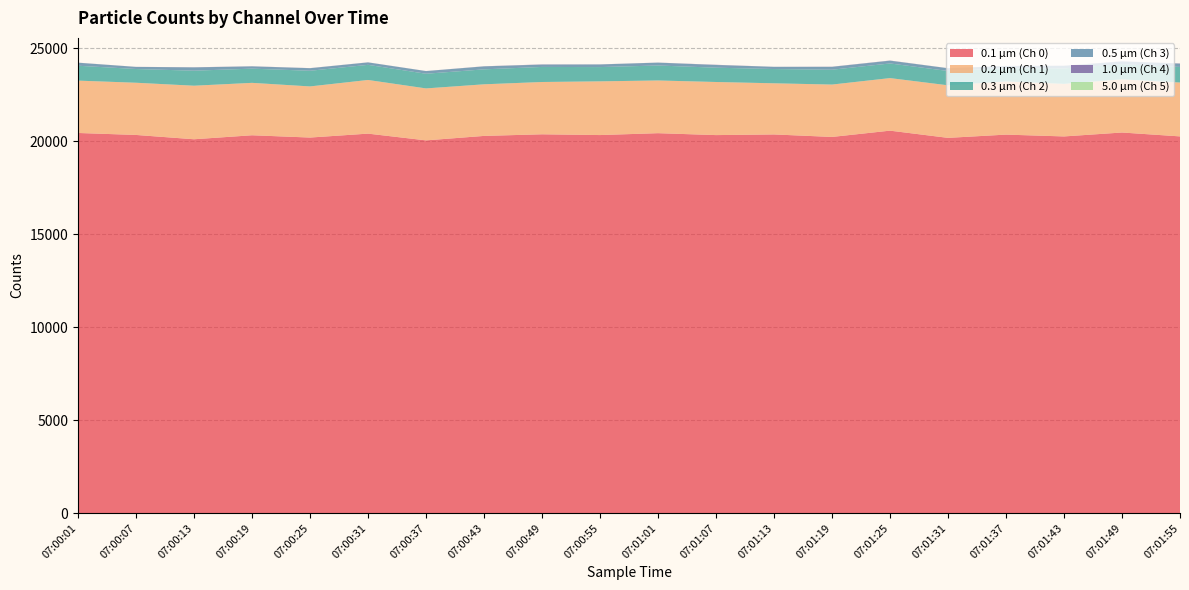

Reading left to right, transcribe all the data shown in this chart.

0.1 µm (Ch 0): 07:00:01=20438	07:00:07=20332	07:00:13=20100	07:00:19=20315	07:00:25=20192	07:00:31=20403	07:00:37=20040	07:00:43=20280	07:00:49=20367	07:00:55=20326	07:01:01=20427	07:01:07=20324	07:01:13=20359	07:01:19=20225	07:01:25=20563	07:01:31=20175	07:01:37=20350	07:01:43=20252	07:01:49=20463	07:01:55=20254
0.2 µm (Ch 1): 07:00:01=2815	07:00:07=2807	07:00:13=2879	07:00:19=2818	07:00:25=2749	07:00:31=2885	07:00:37=2794	07:00:43=2775	07:00:49=2812	07:00:55=2888	07:01:01=2834	07:01:07=2855	07:01:13=2750	07:01:19=2816	07:01:25=2826	07:01:31=2826	07:01:37=2859	07:01:43=2827	07:01:49=2858	07:01:55=2896
0.3 µm (Ch 2): 07:00:01=800	07:00:07=738	07:00:13=808	07:00:19=764	07:00:25=842	07:00:31=813	07:00:37=789	07:00:43=804	07:00:49=810	07:00:55=767	07:01:01=805	07:01:07=769	07:01:13=767	07:01:19=798	07:01:25=787	07:01:31=770	07:01:37=710	07:01:43=831	07:01:49=812	07:01:55=837
0.5 µm (Ch 3): 07:00:01=162	07:00:07=113	07:00:13=177	07:00:19=122	07:00:25=137	07:00:31=131	07:00:37=143	07:00:43=159	07:00:49=125	07:00:55=141	07:01:01=154	07:01:07=145	07:01:13=118	07:01:19=154	07:01:25=149	07:01:31=147	07:01:37=117	07:01:43=135	07:01:49=146	07:01:55=178
1.0 µm (Ch 4): 07:00:01=5	07:00:07=4	07:00:13=7	07:00:19=6	07:00:25=6	07:00:31=5	07:00:37=3	07:00:43=7	07:00:49=11	07:00:55=5	07:01:01=4	07:01:07=12	07:01:13=3	07:01:19=8	07:01:25=9	07:01:31=4	07:01:37=8	07:01:43=10	07:01:49=12	07:01:55=11
5.0 µm (Ch 5): 07:00:01=0	07:00:07=0	07:00:13=0	07:00:19=0	07:00:25=0	07:00:31=0	07:00:37=0	07:00:43=0	07:00:49=0	07:00:55=0	07:01:01=0	07:01:07=0	07:01:13=0	07:01:19=0	07:01:25=0	07:01:31=0	07:01:37=0	07:01:43=0	07:01:49=0	07:01:55=0